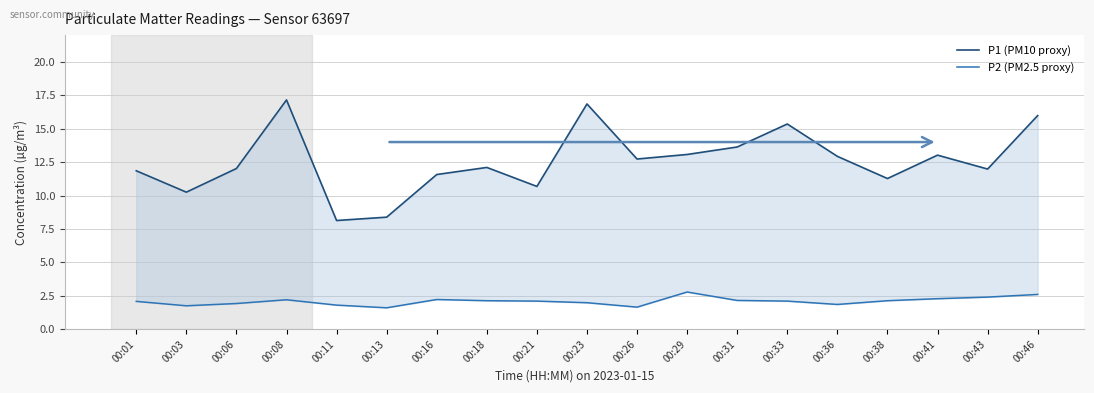

Does the chart display data point markers on the line(s)?

No